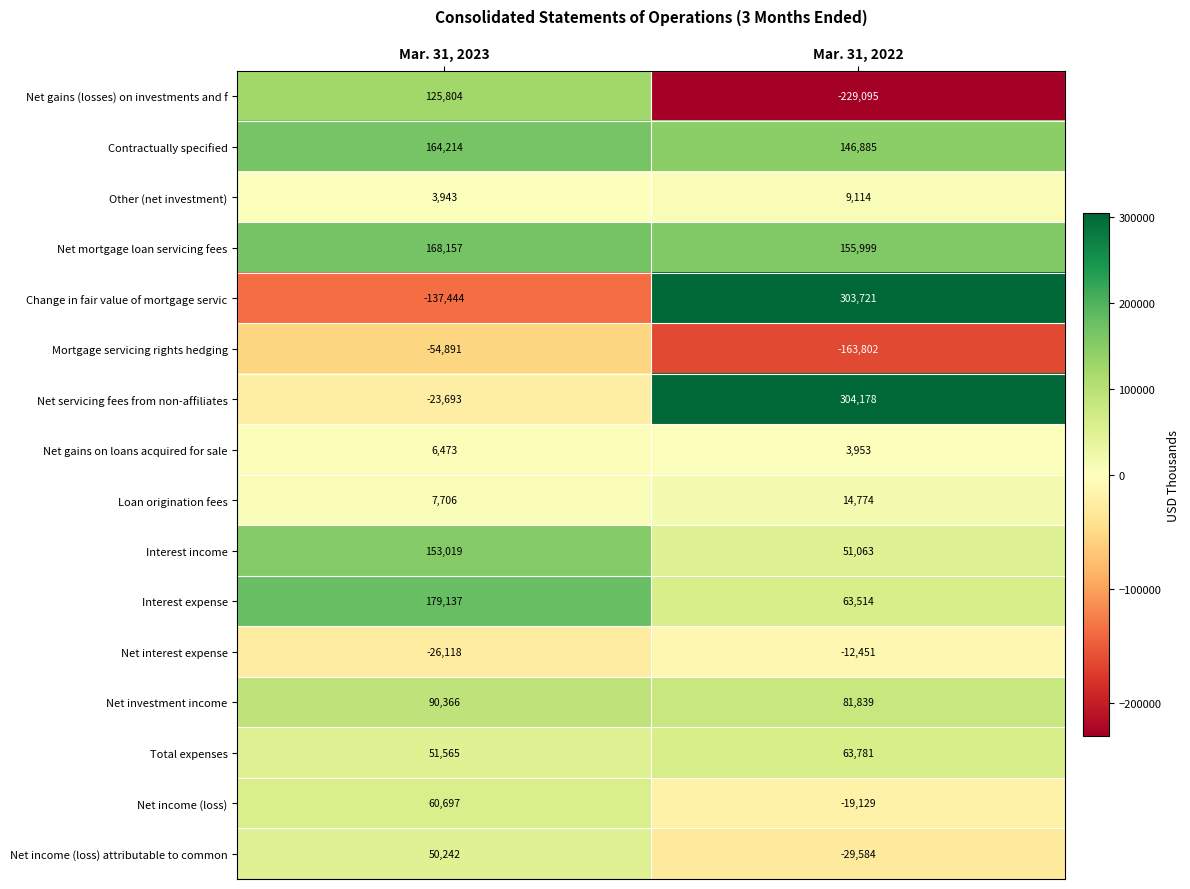

Is it true that Net gains (losses) on investments and f equals 192811 at Mar. 31, 2023?

False